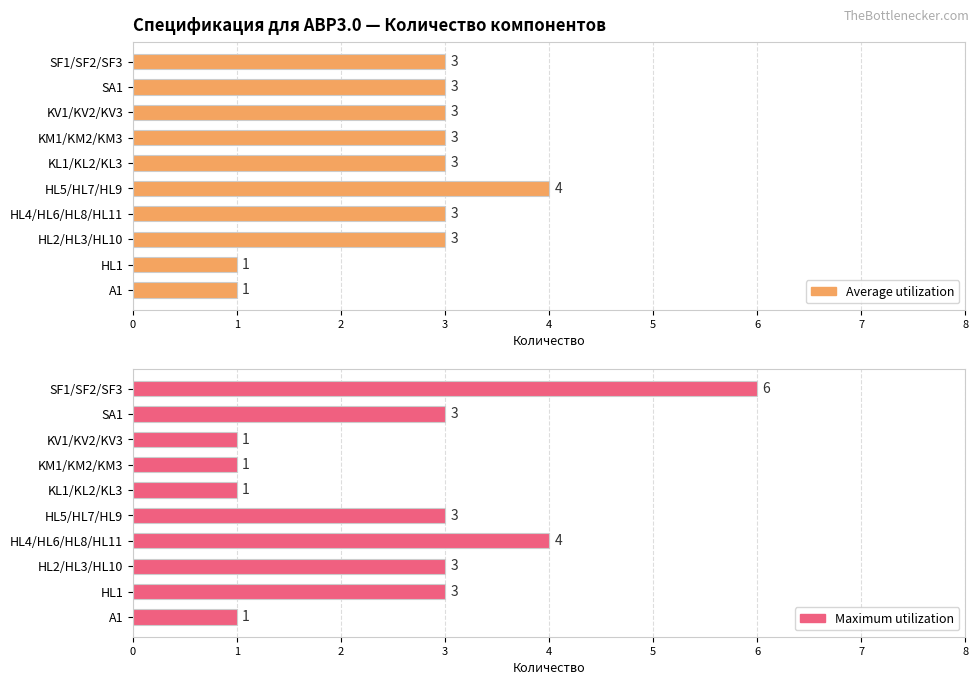

What is the sum of all Maximum utilization values?

26